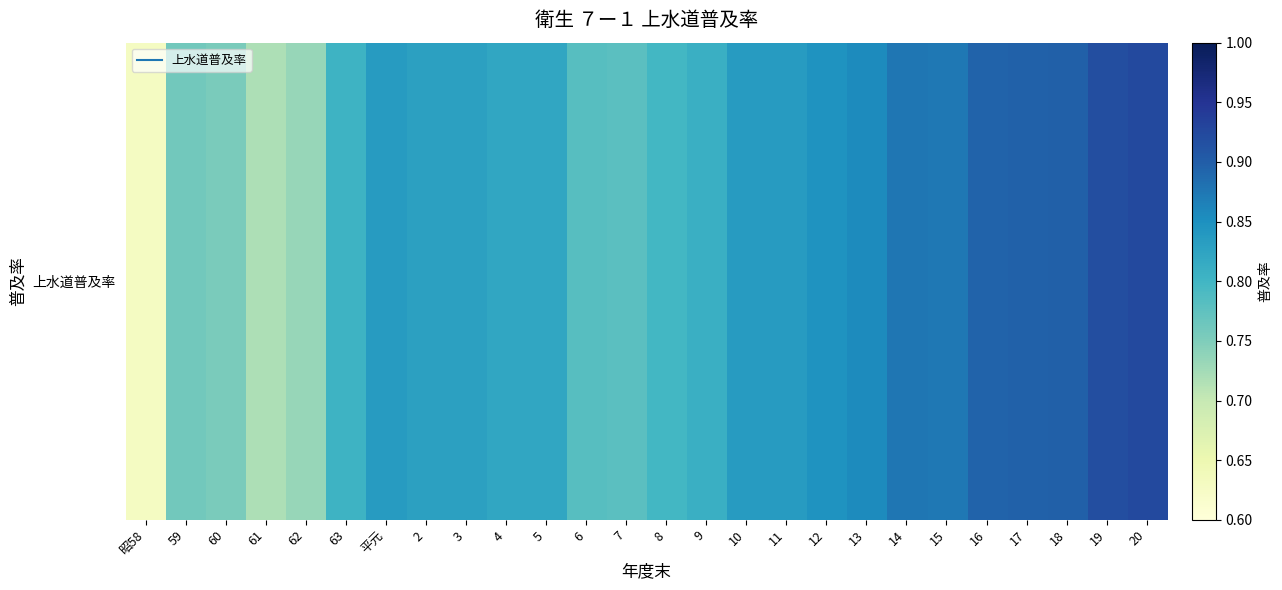

How many values are between 0 and 1?

26